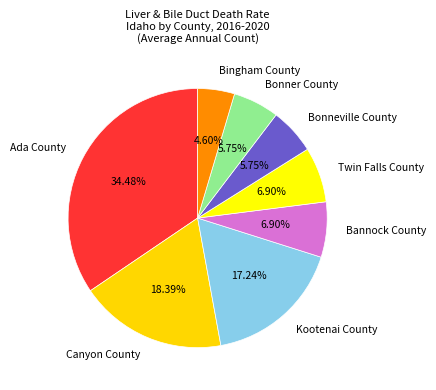

Is the sum of Bingham County and Bannock County greater than half?

No